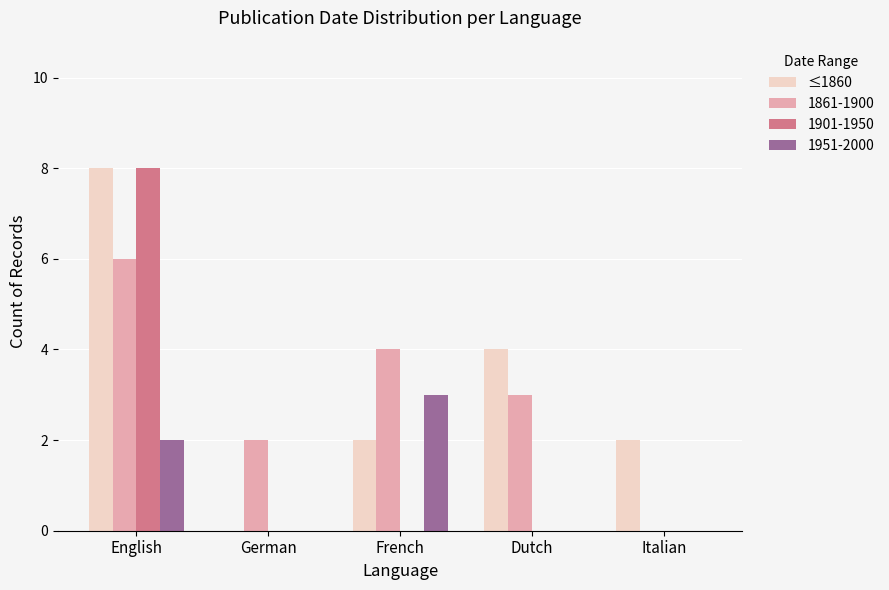

Are the bars horizontal?

No